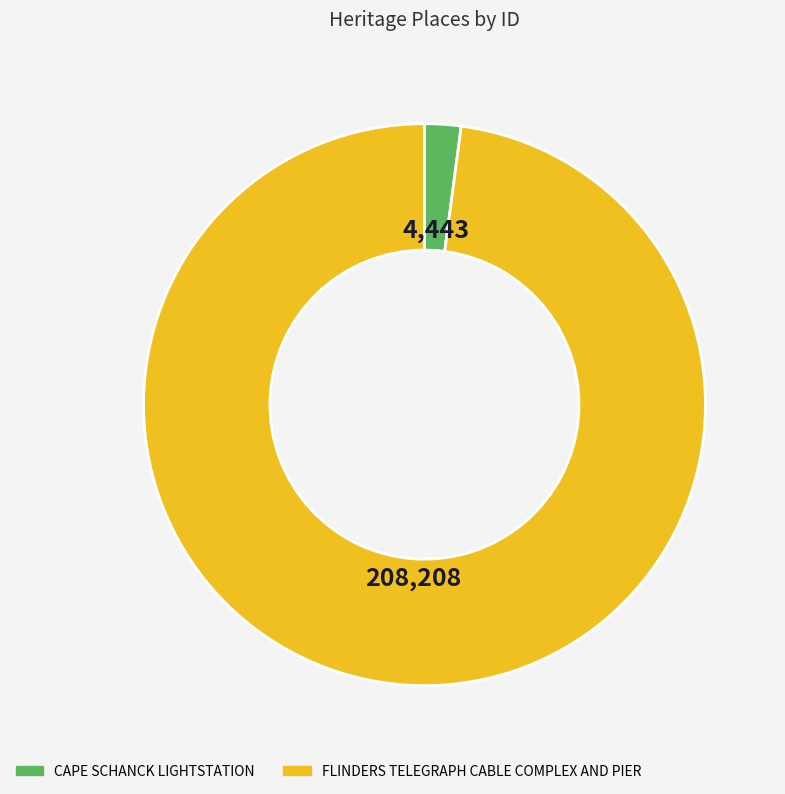

What is the ratio of the value at FLINDERS TELEGRAPH CABLE COMPLEX AND PIER to the value at CAPE SCHANCK LIGHTSTATION?

46.9